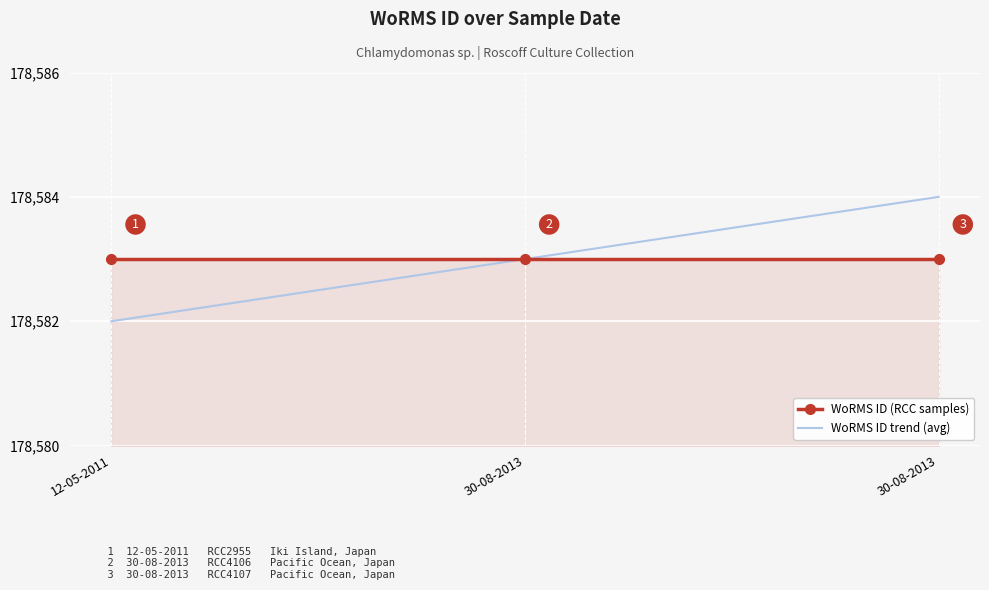

The WoRMS ID (RCC samples) series shows 112408 at 12-05-2011. True or false?

False